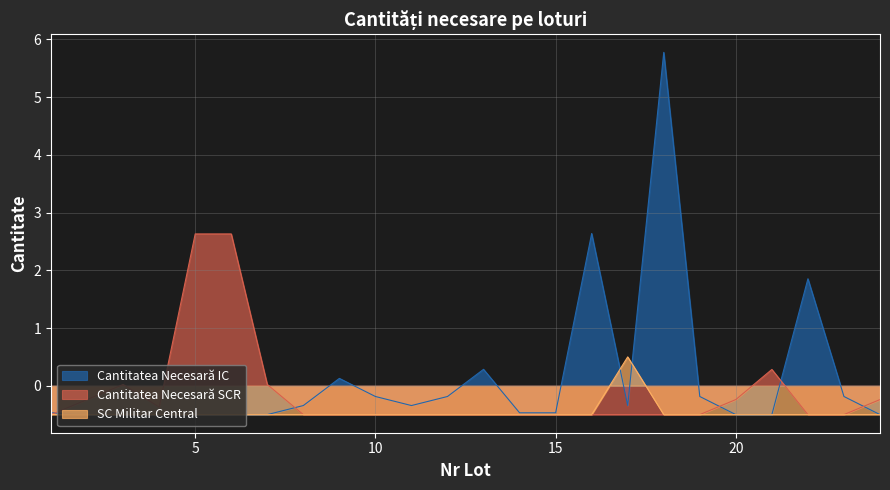

True or false: Cantitatea Necesară SCR has a value of -0.5 at 18.

True